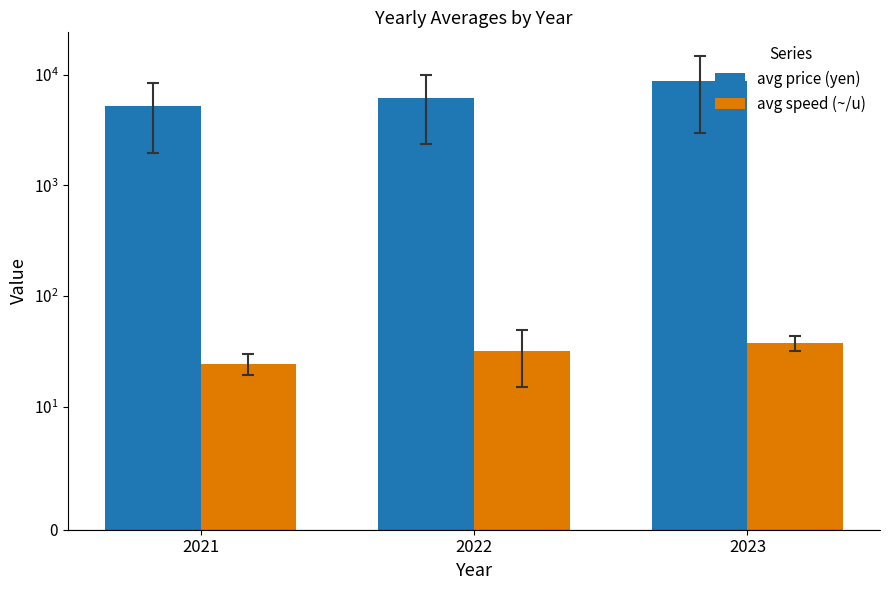

List the series in order of their peak value, lowest first.

avg speed (~/u), avg price (yen)